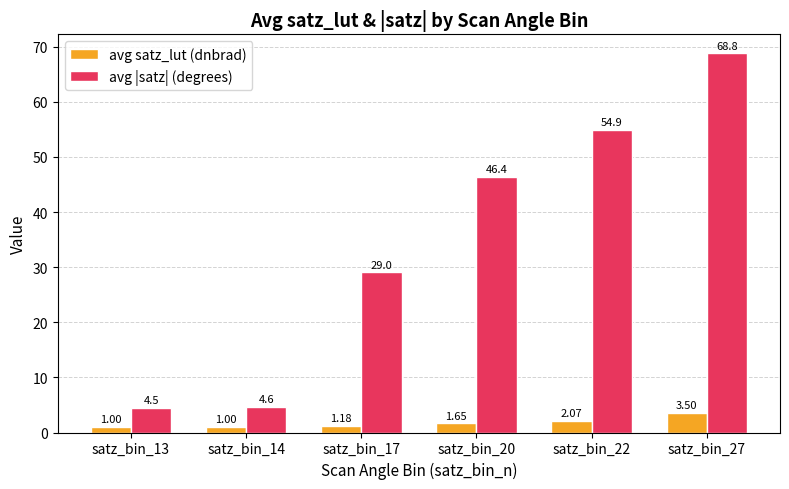

Are the bars horizontal?

No